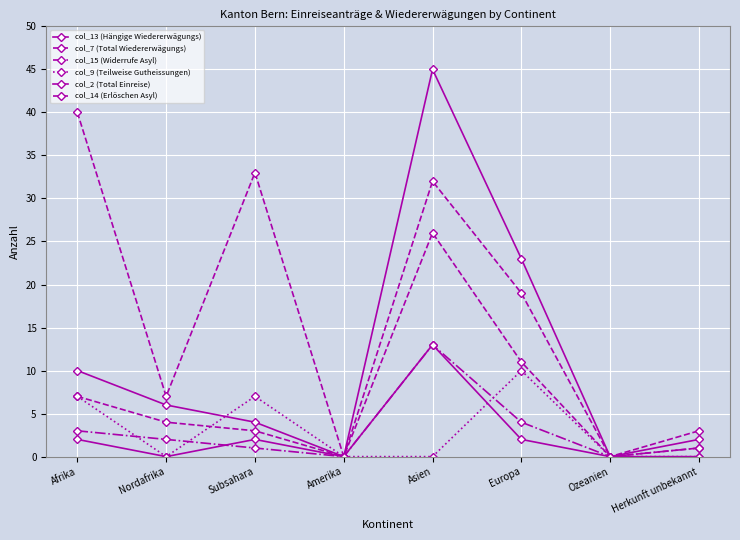

Is it true that col_2 (Total Einreise) equals 0 at Europa?

False